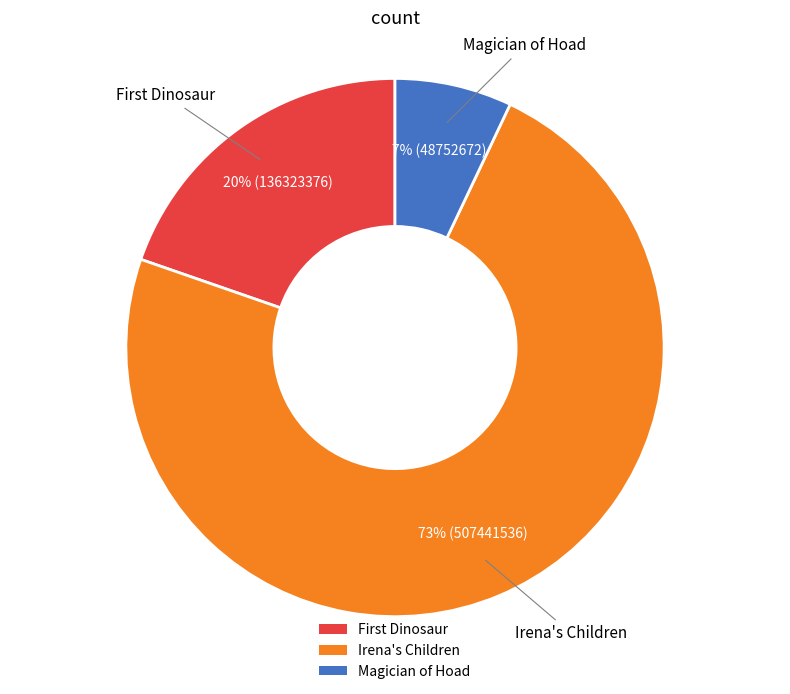

Which category has the smallest portion of the pie?

Magician of Hoad